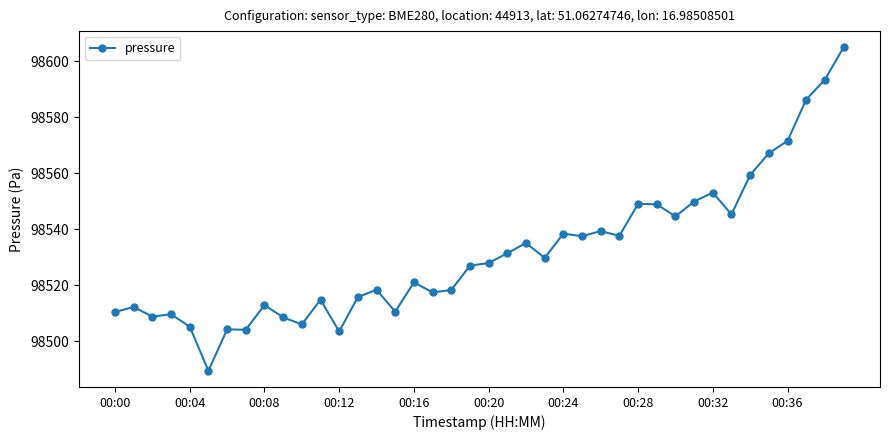

What is the maximum value shown in the chart?

98604.9